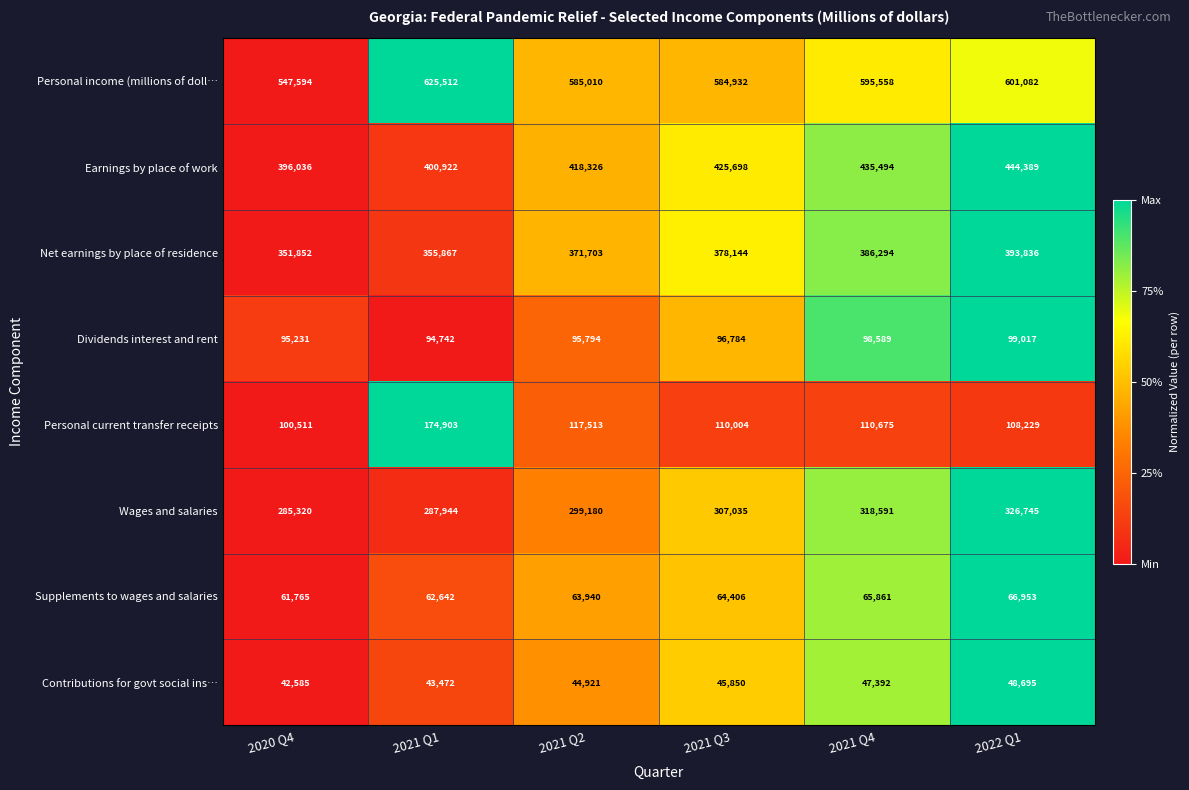

Rank the categories by Personal current transfer receipts value from lowest to highest.

2020 Q4, 2022 Q1, 2021 Q3, 2021 Q4, 2021 Q2, 2021 Q1